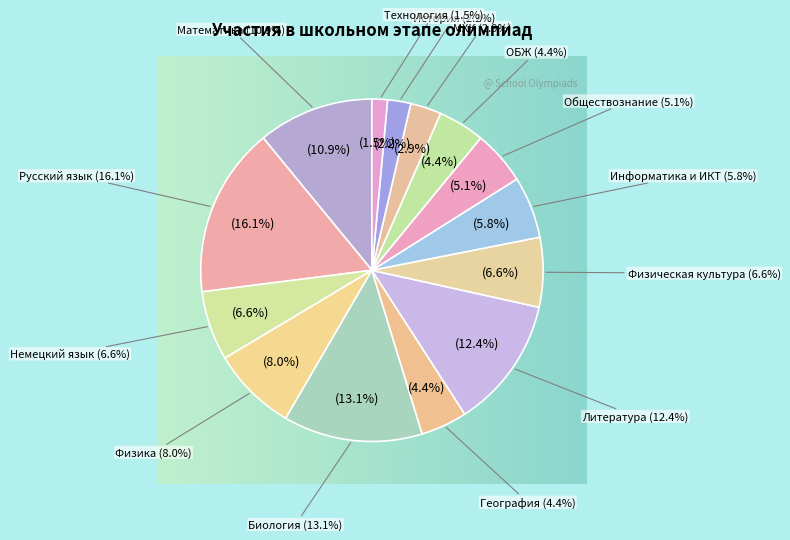

Rank the categories by value from highest to lowest.

Русский язык, Биология, Литература, Математика, Физика, Немецкий язык, Физическая культура, Информатика и ИКТ, Обществознание, География, ОБЖ, МХК, История, Технология